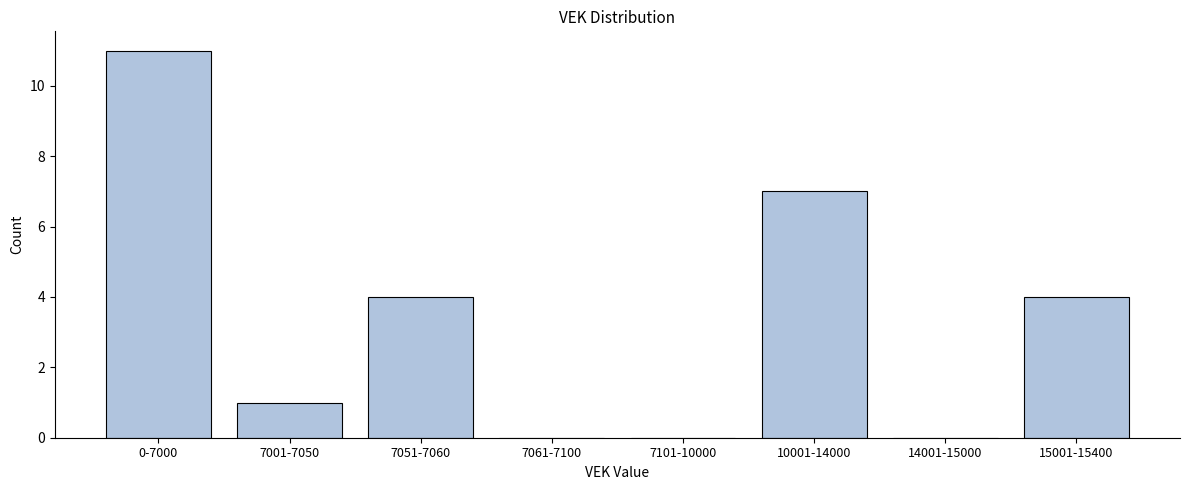

Reading right to left, list all the values displayed in this chart.

15001-15400=4	14001-15000=0	10001-14000=7	7101-10000=0	7061-7100=0	7051-7060=4	7001-7050=1	0-7000=11